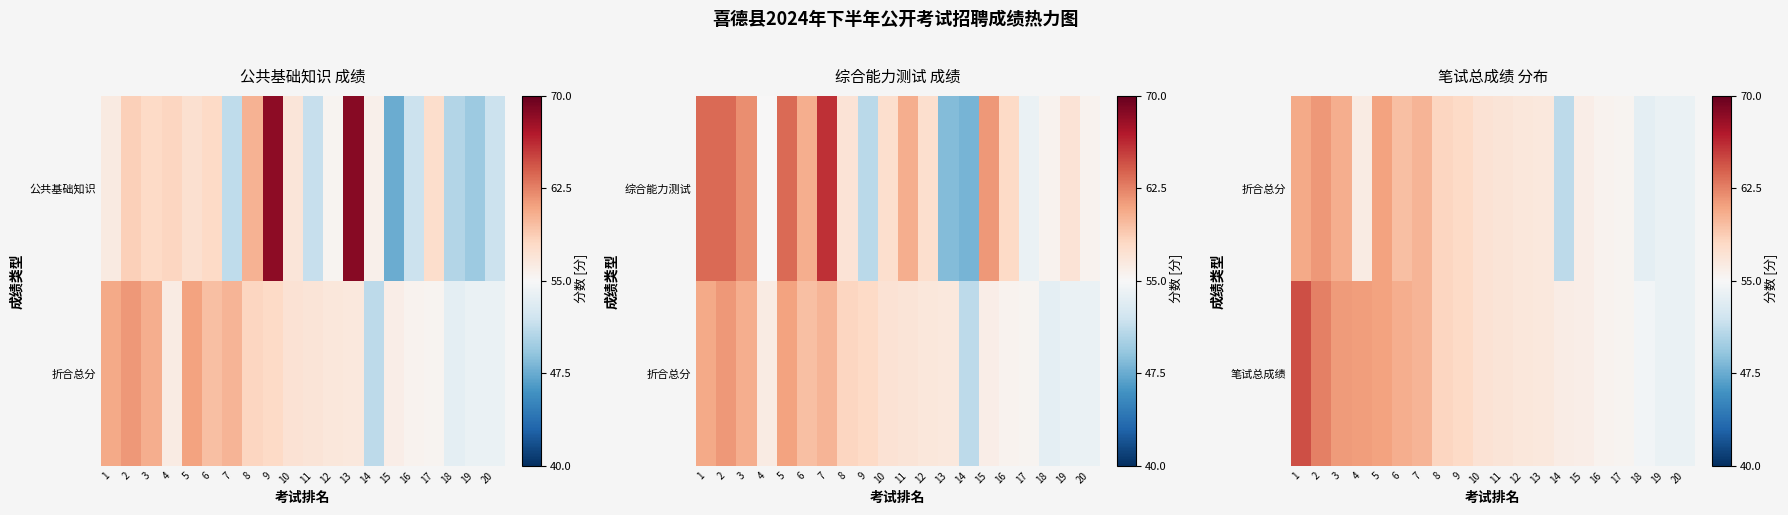

Is it true that 折合总分 equals 60.1 at 7?

True